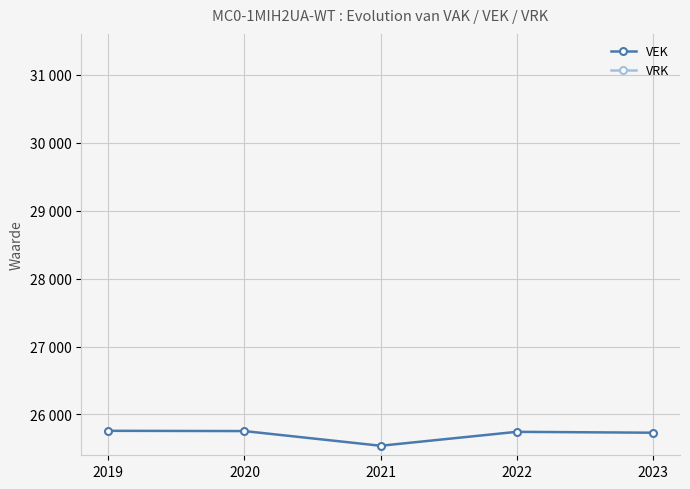

At which label does VRK reach its minimum?

2019